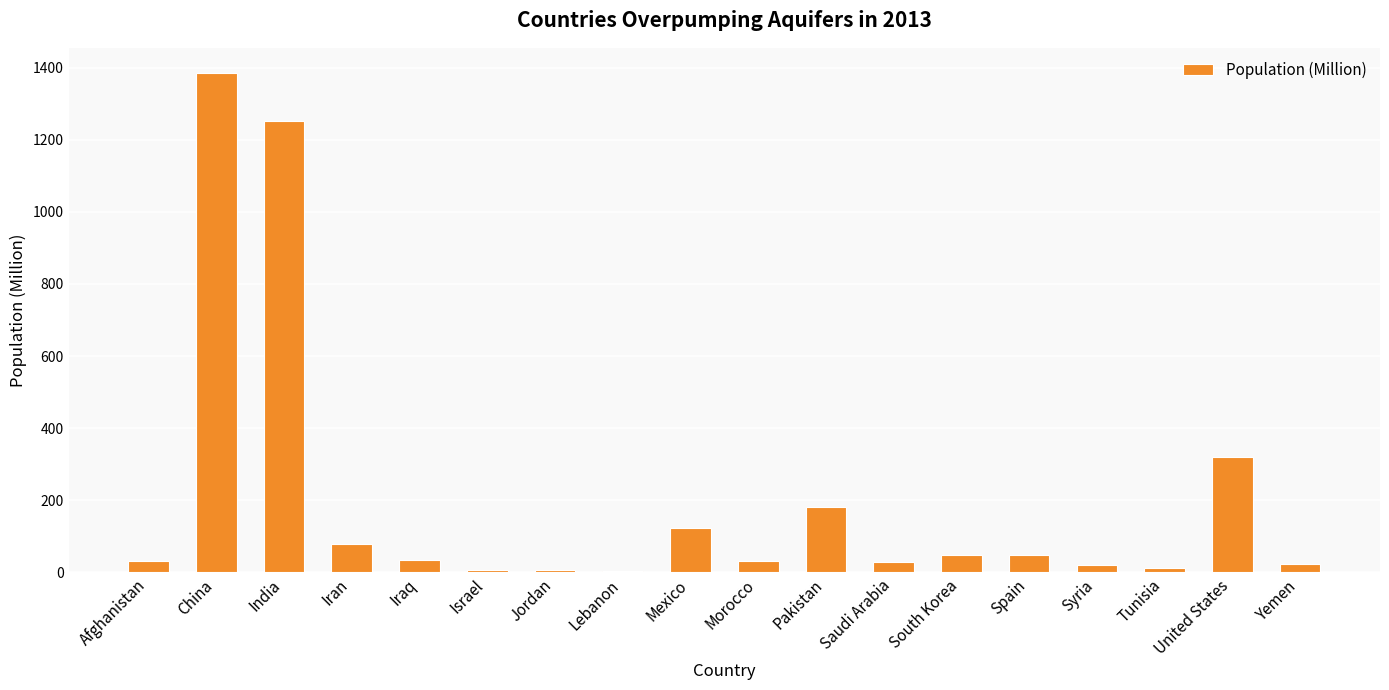

What is the average value?

202.2